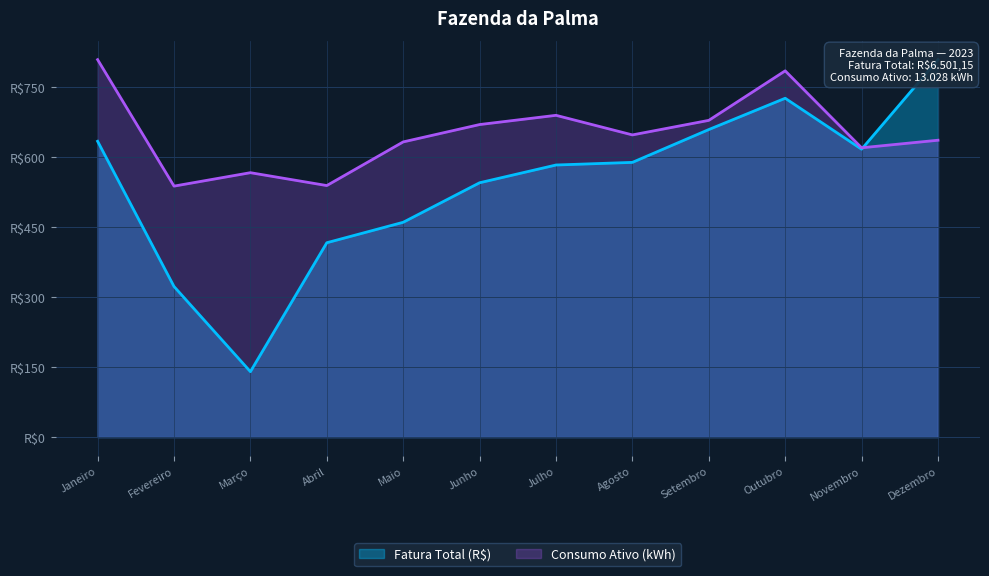

What is the average value of the Fatura Total (R$) series?

541.8